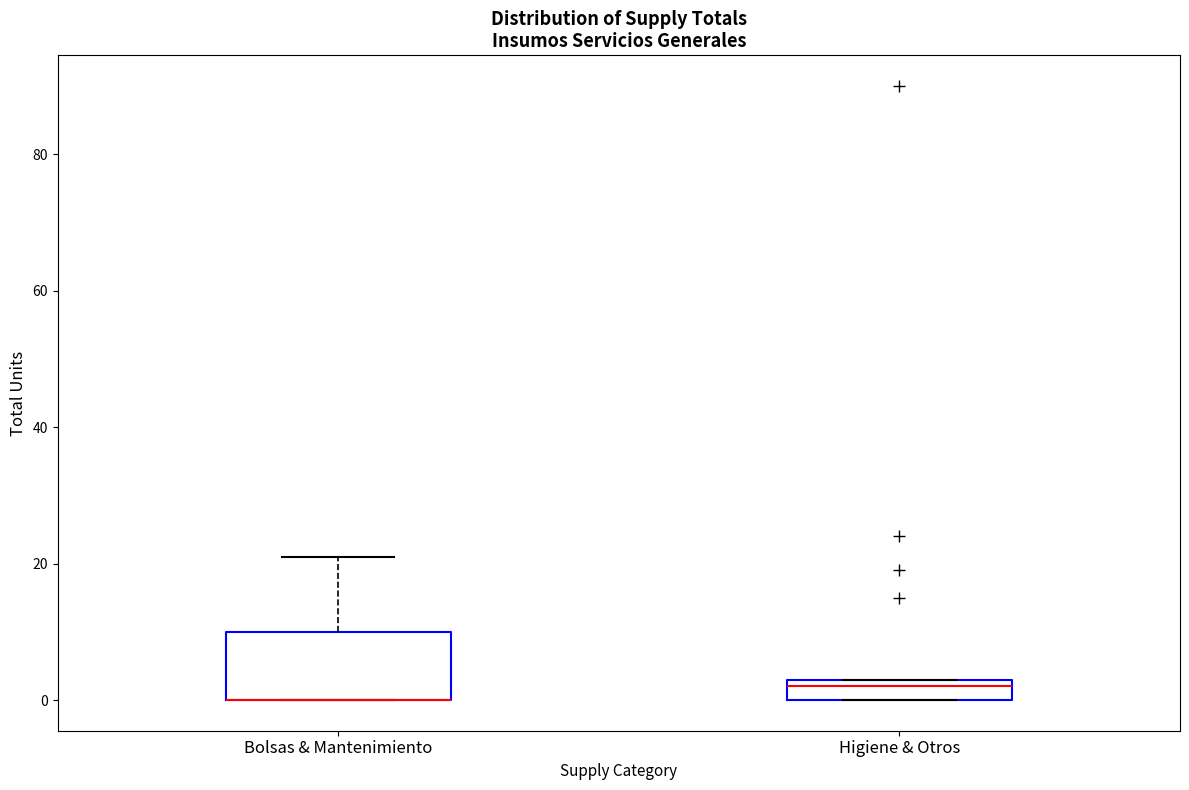

Reading left to right, read every box against the y-axis: the position of its median line, the range the box covers, and the ends of its whiskers. The values are not printed on the chart, so give them approximately, as read against the axis.

Bolsas & Mantenimiento: median 0 (drawn on the box's lower edge), box 0 to 10, whiskers 0 to 22
Higiene & Otros: median 2, box 0 to 4, whiskers 0 to 4